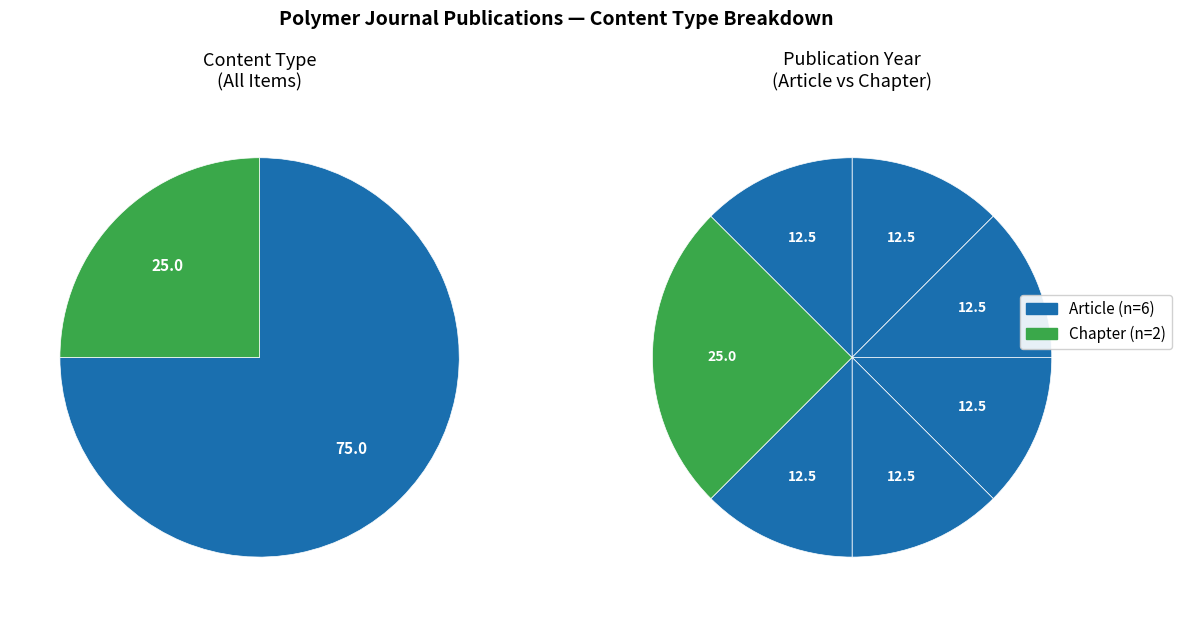

Does Article account for over 50% of the chart?

Yes